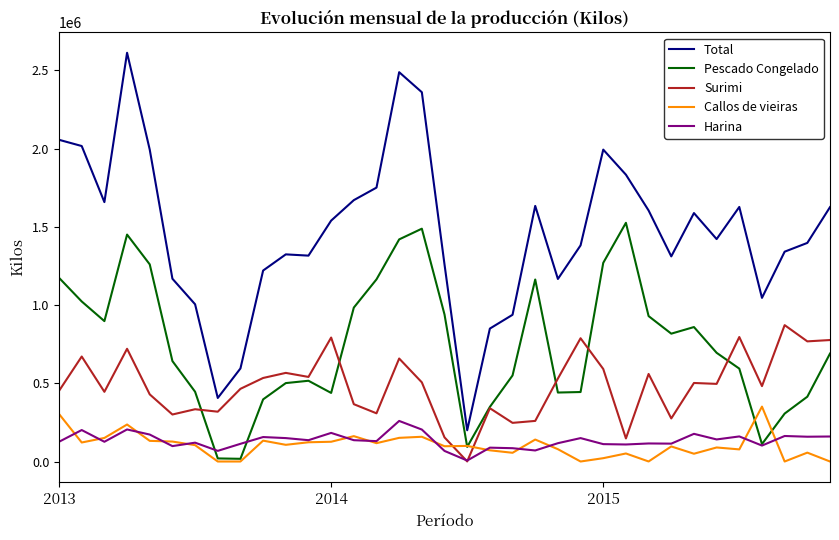

Which series has the widest spread of values?

Total